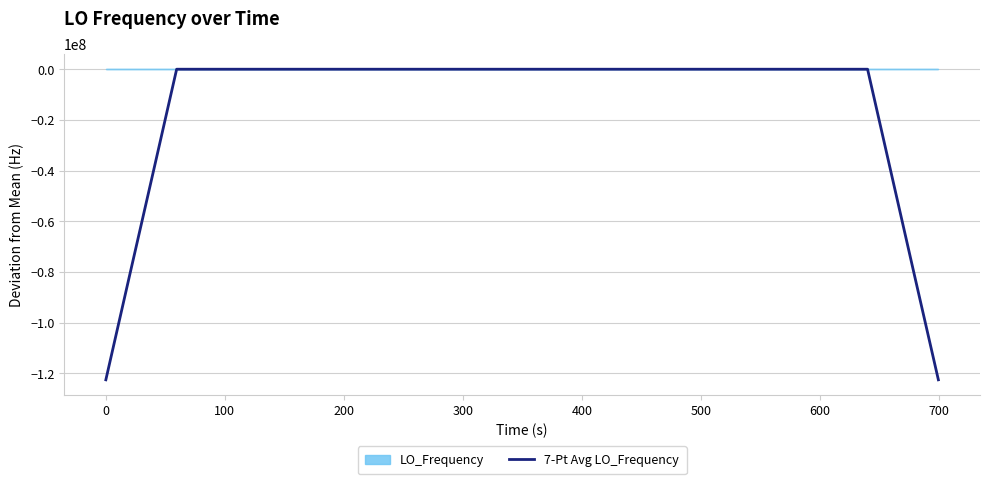

How many values are below 0?

27